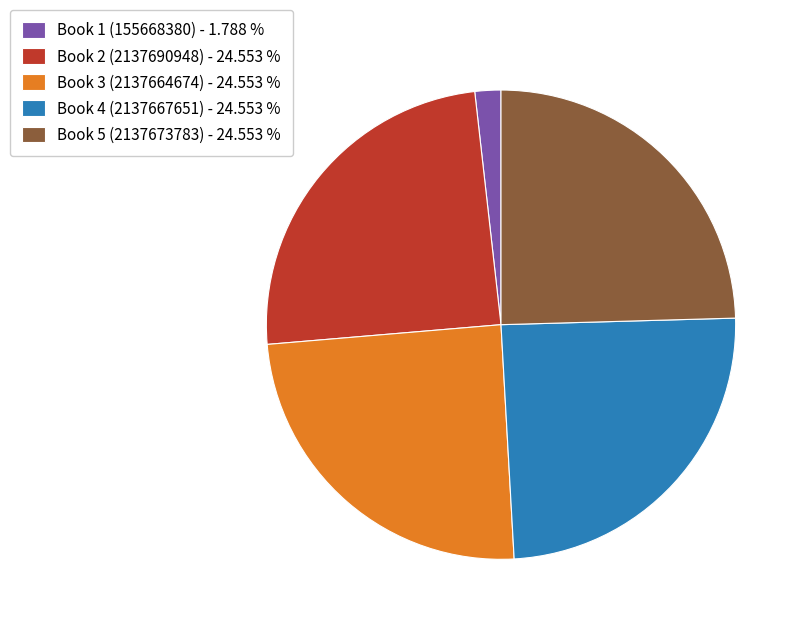

The Book 2 (2137690948) slice represents 25% of the pie. True or false?

True